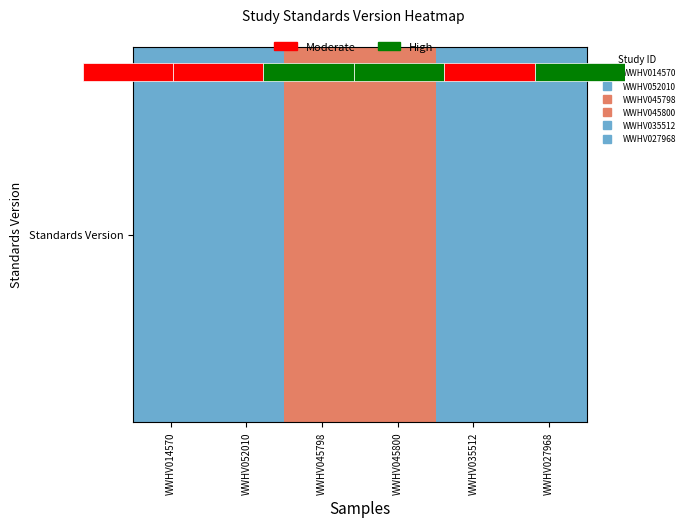

Reading right to left, list all the values displayed in this chart.

1	1	2	2	1	1